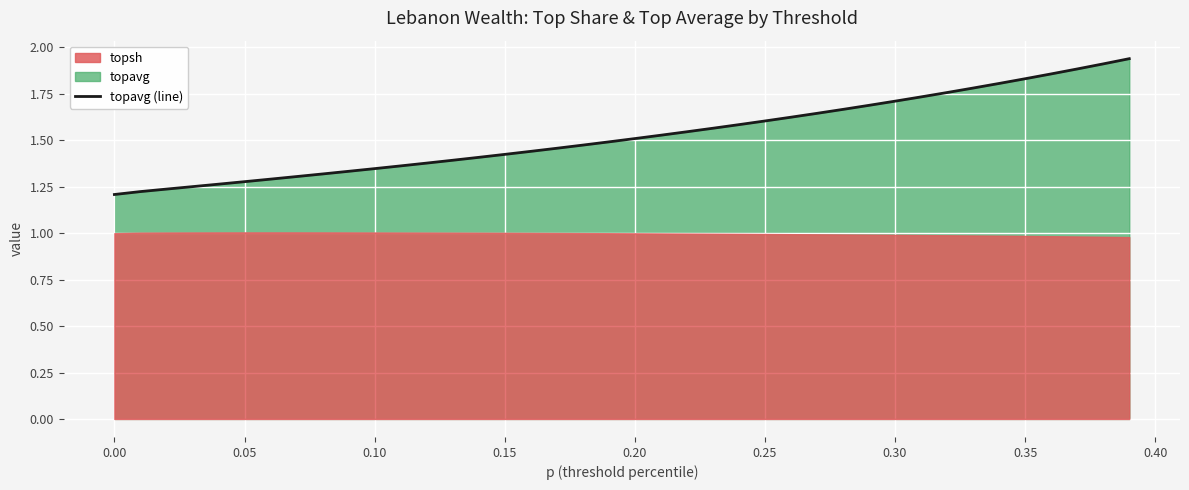

What is the greatest value displayed?

1.9